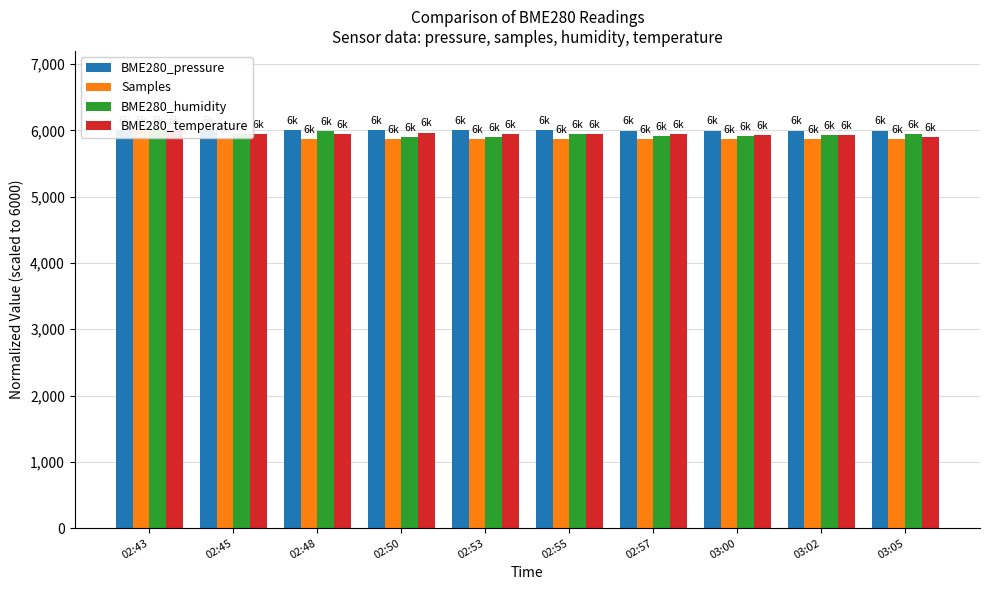

At how many categories does at least one series exceed 5888?

10